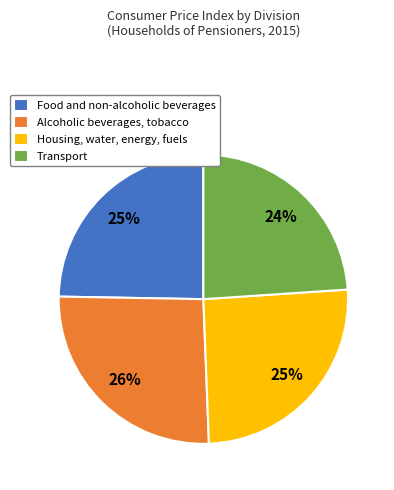

Does Housing, water, energy, fuels represent more than half of the total?

No